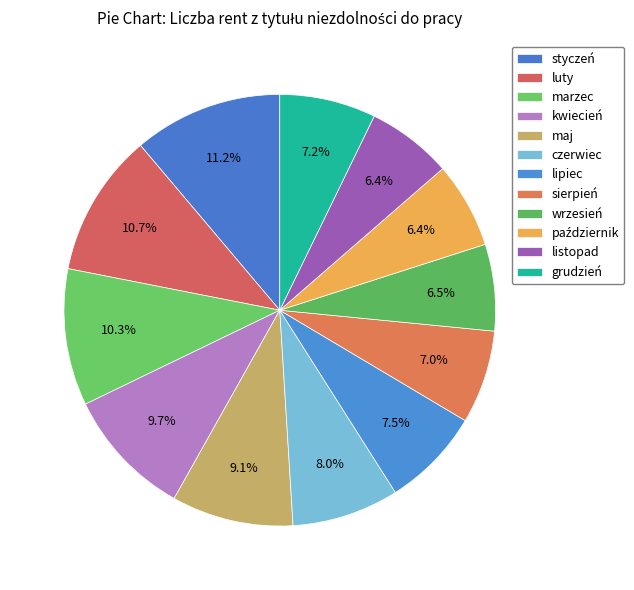

Rank the categories by value from lowest to highest.

listopad, październik, wrzesień, sierpień, grudzień, lipiec, czerwiec, maj, kwiecień, marzec, luty, styczeń